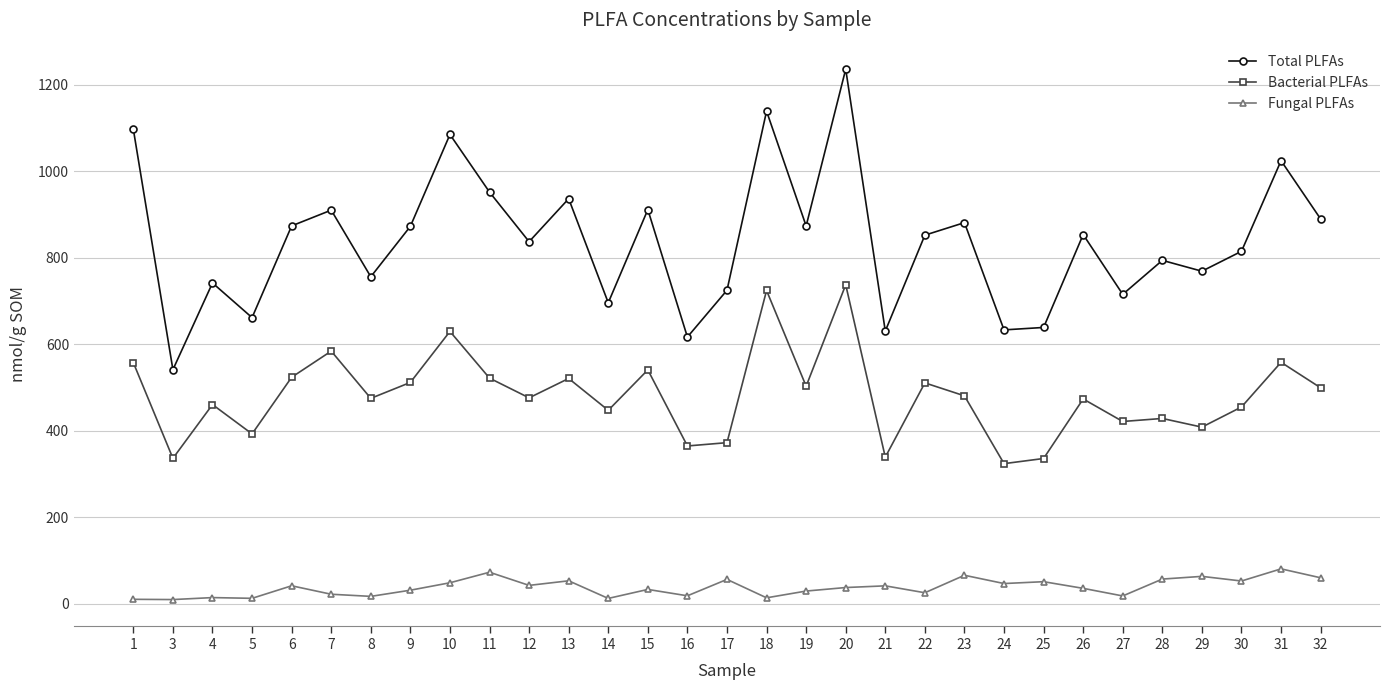

What is the difference between the maximum and second lowest values in the Fungal PLFAs series?

70.4